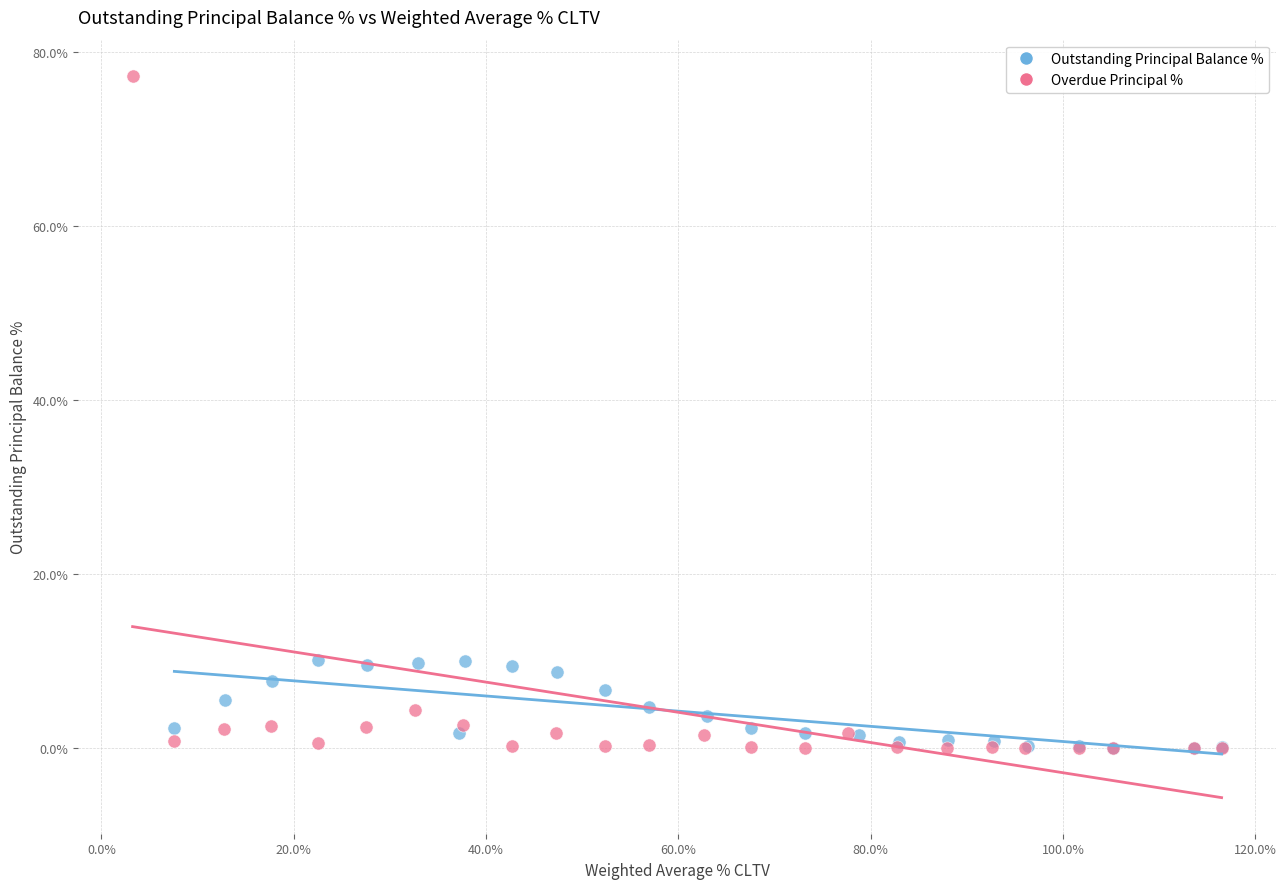

What are all the series names shown in the legend?

Outstanding Principal Balance %, Overdue Principal %